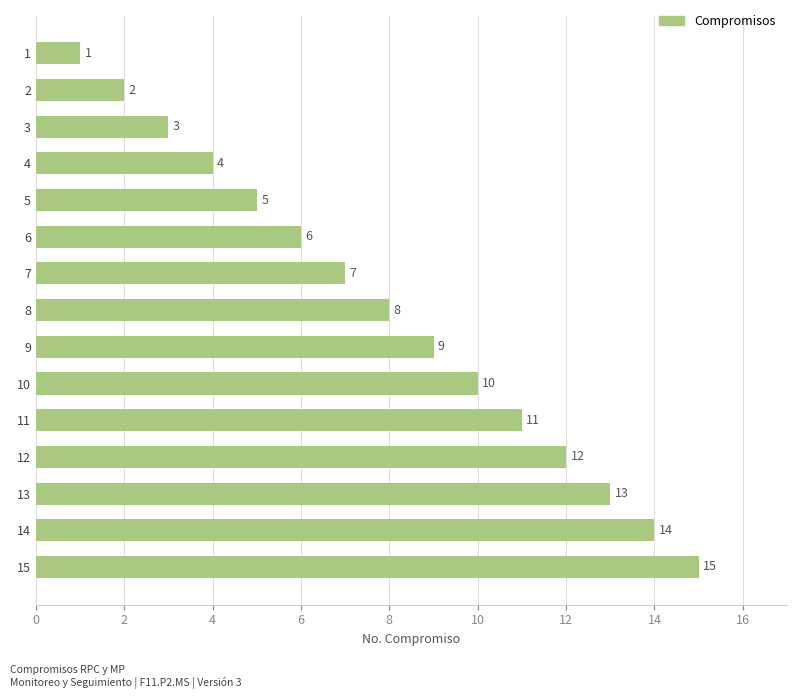

Which category has the highest value across all series?

15